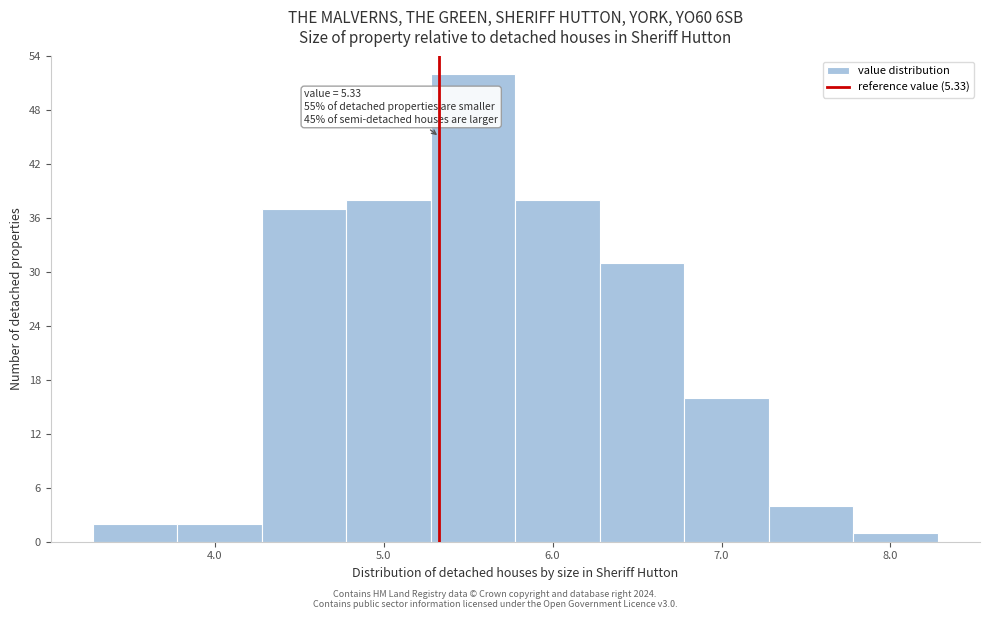

Which range on the x-axis has the tallest bar?

5.28 to 5.78